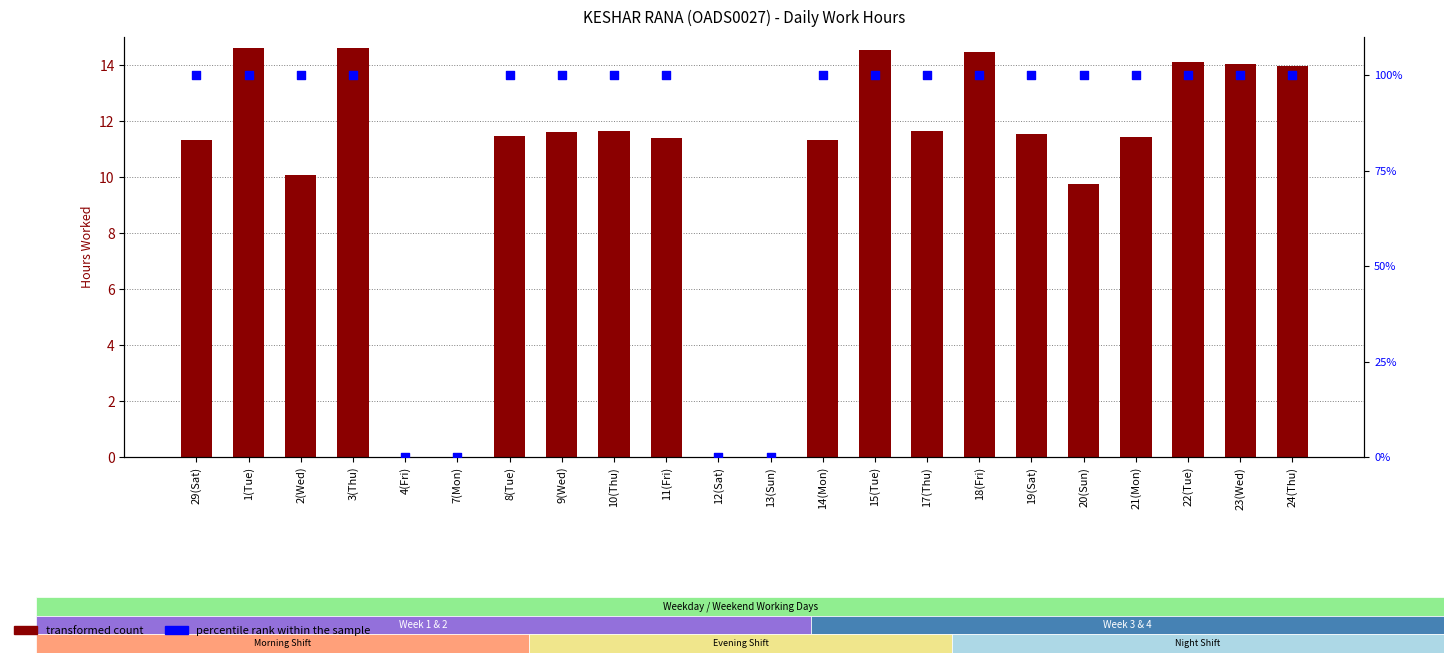

What is the total value across all series at 22(Tue)?

114.1